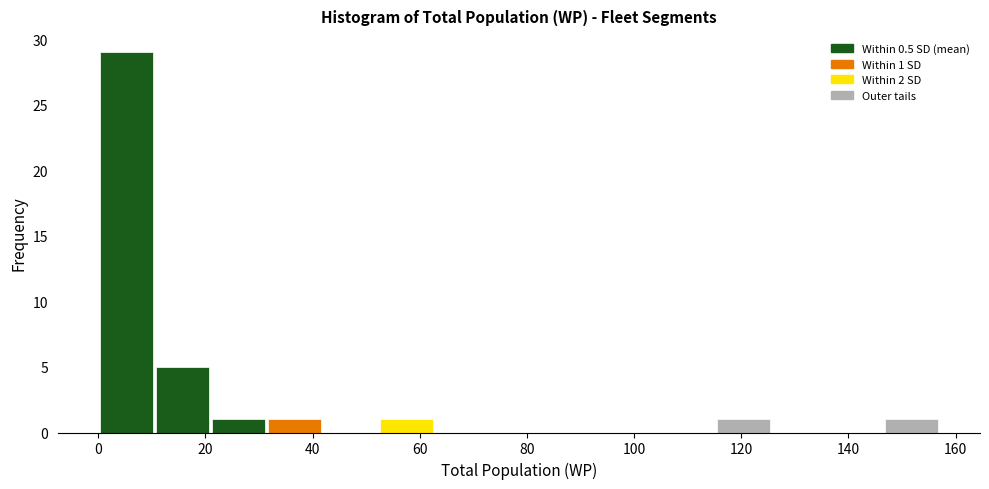

Over which range of the x-axis is the bar tallest?

0 to 10